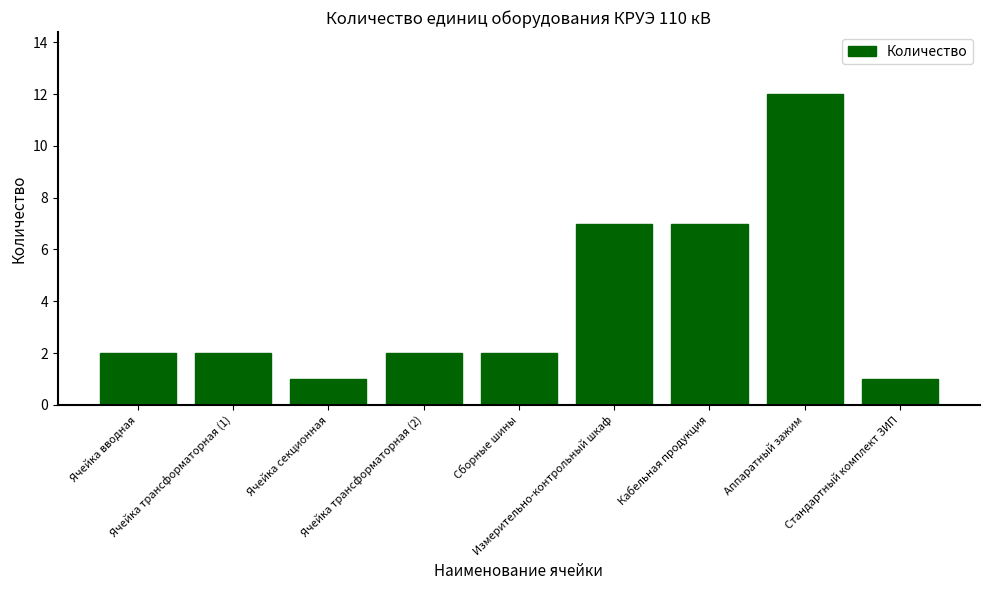

What is the difference between the maximum and second lowest values?

11